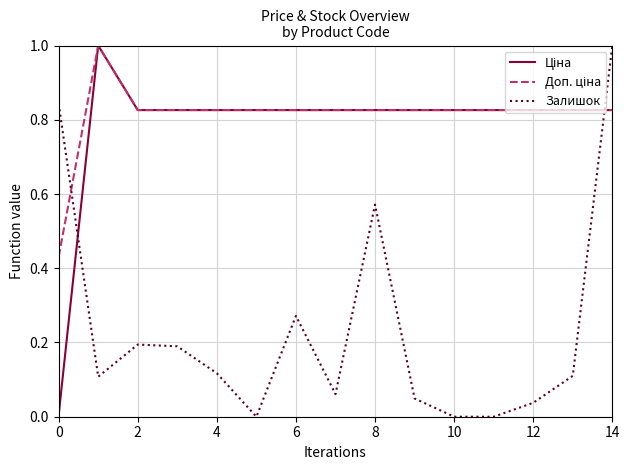

Reading left to right, transcribe all the data shown in this chart.

Ціна: 0.0	1.0	0.8	0.8	0.8	0.8	0.8	0.8	0.8	0.8	0.8	0.8	0.8	0.8	0.8
Доп. ціна: 0.4	1.0	0.8	0.8	0.8	0.8	0.8	0.8	0.8	0.8	0.8	0.8	0.8	0.8	0.8
Залишок: 0.8	0.1	0.2	0.2	0.1	0.0	0.3	0.1	0.6	0.0	0.0	0.0	0.0	0.1	1.0